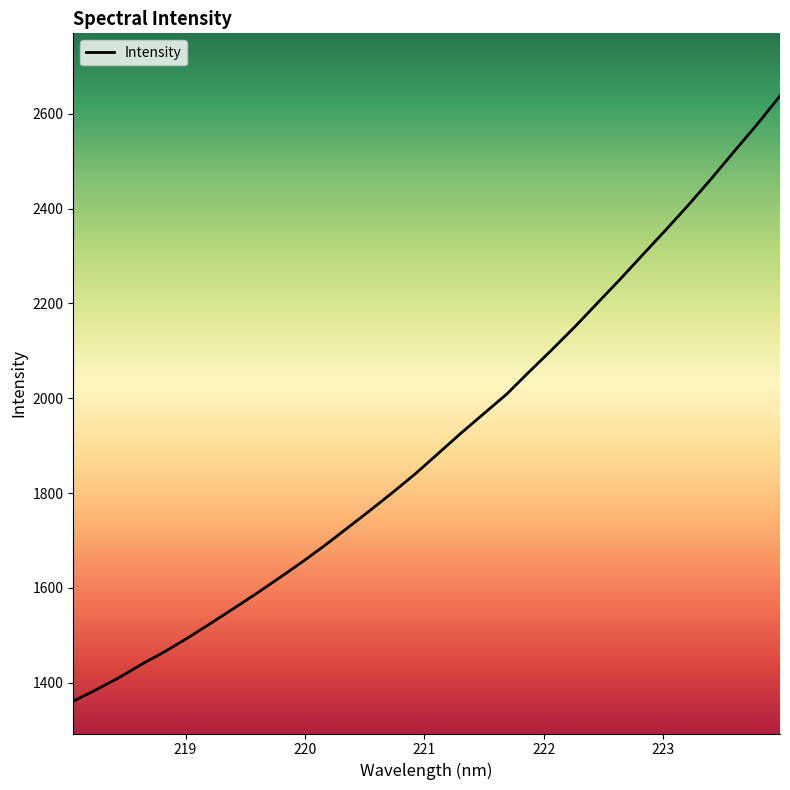

What is the difference between the maximum and minimum values?

1277.2